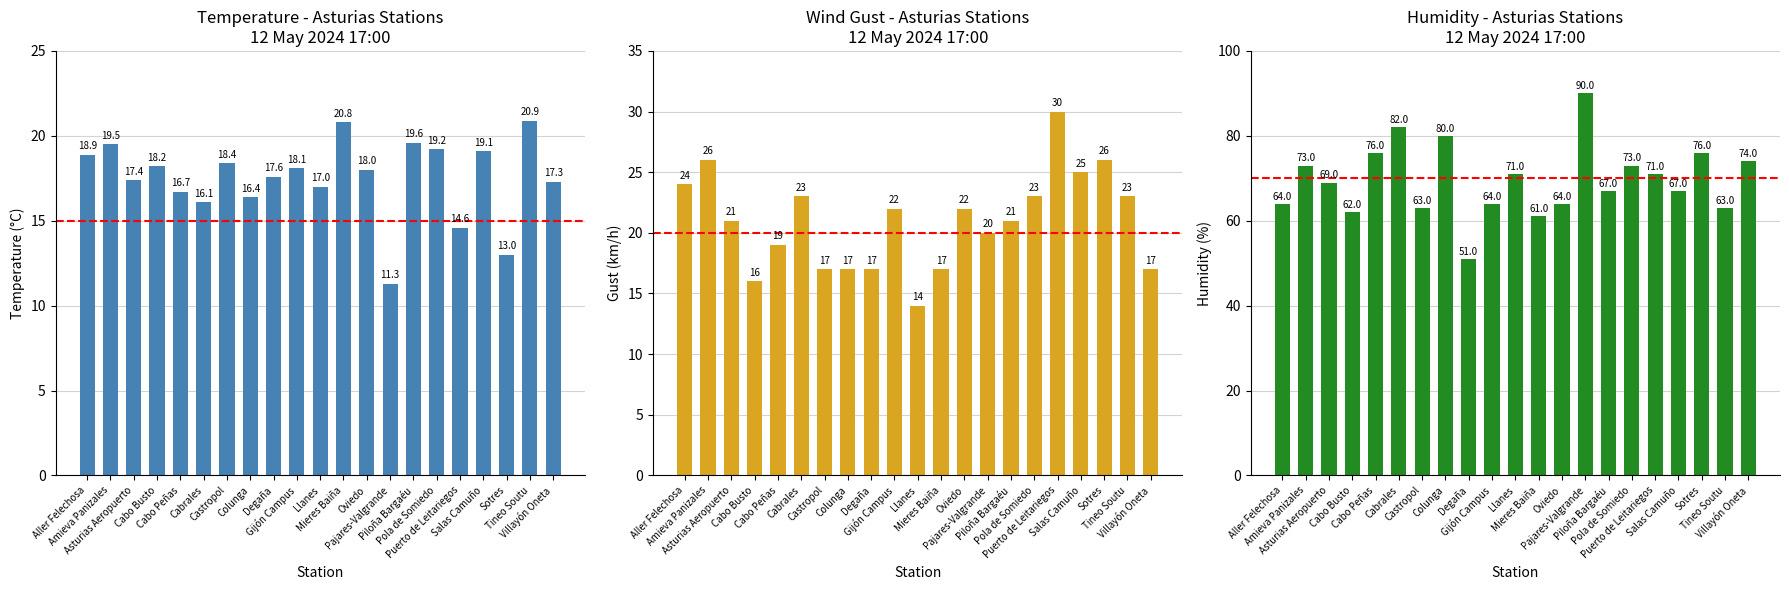

What is the label of the 7th bar from the left?

Castropol